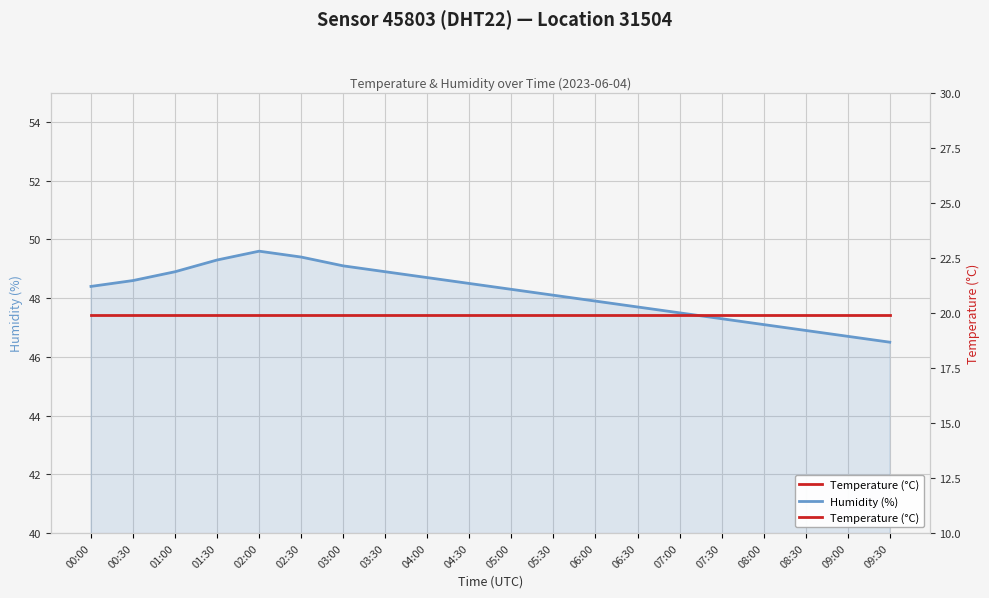

At which category is the sum across all series the highest?

02:00